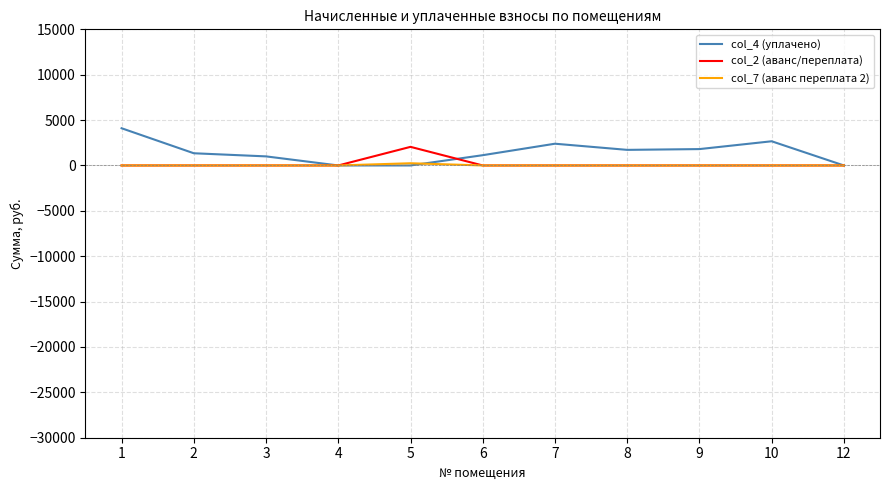

Between 6 and 10, which series saw the biggest shift?

col_4 (уплачено)